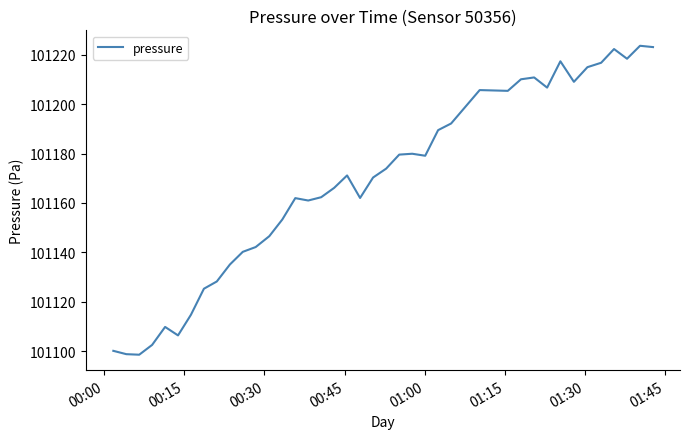

What is the smallest value displayed?

101098.6